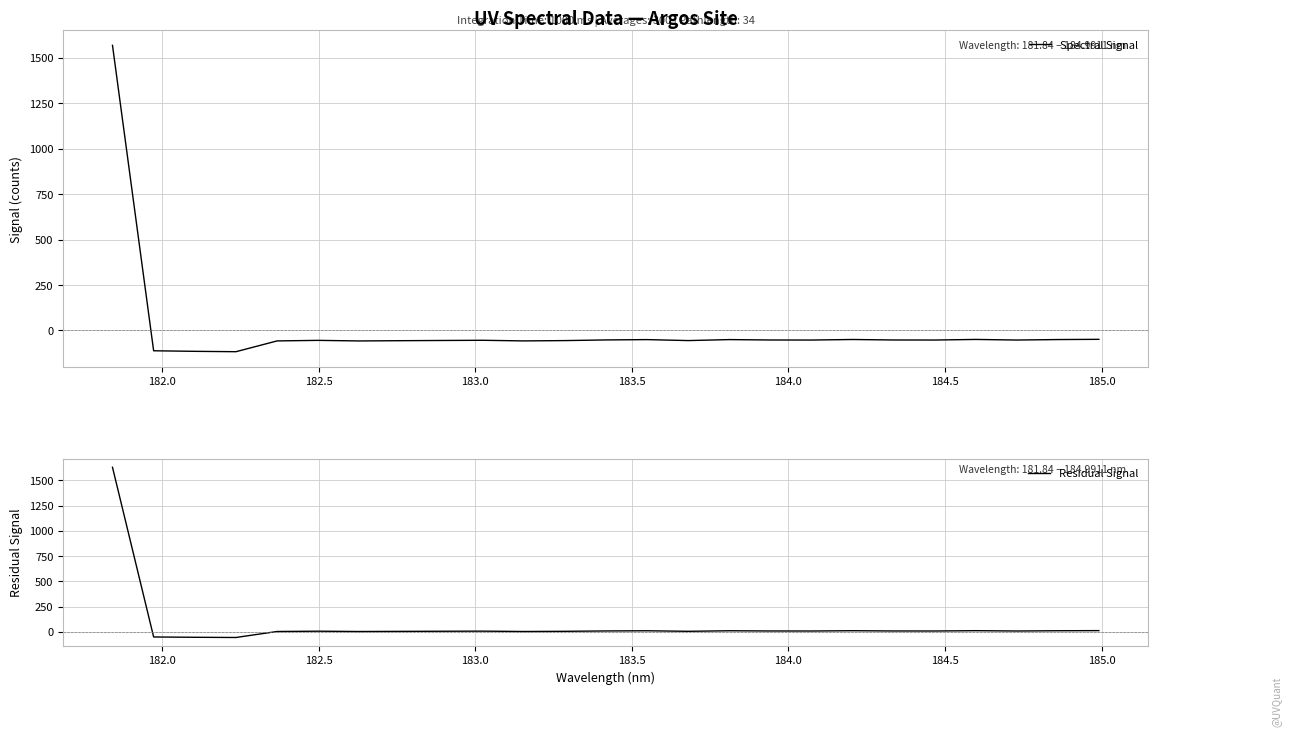

In Residual Signal, how many points are higher than both neighbors (excluding endpoints)?

6